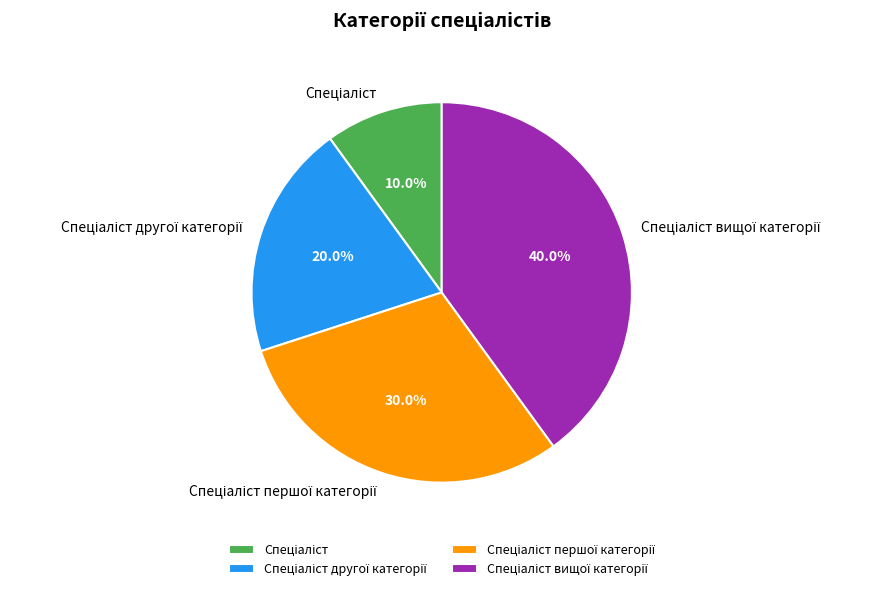

Is there a majority slice in this chart?

No